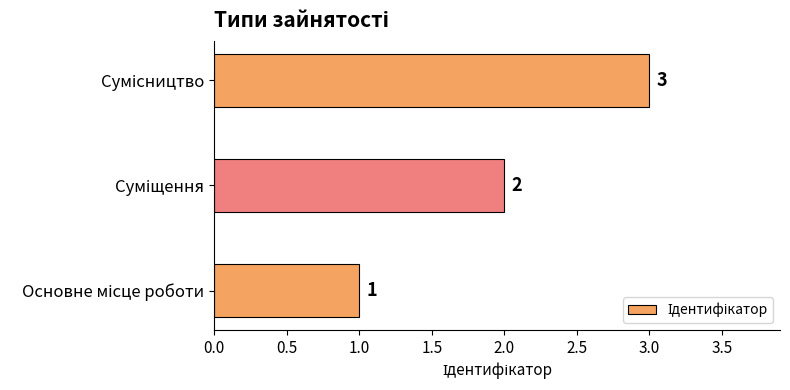

What is the average value?

2